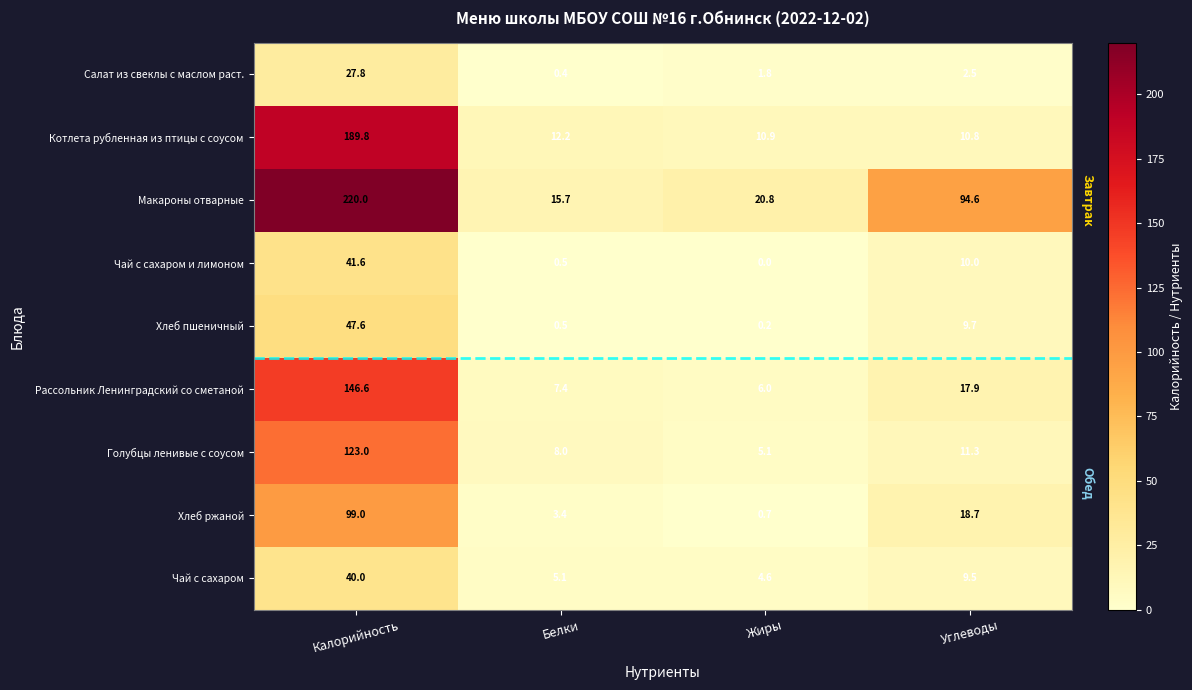

What is the difference between the second highest and minimum values in the Хлеб пшеничный series?

9.5